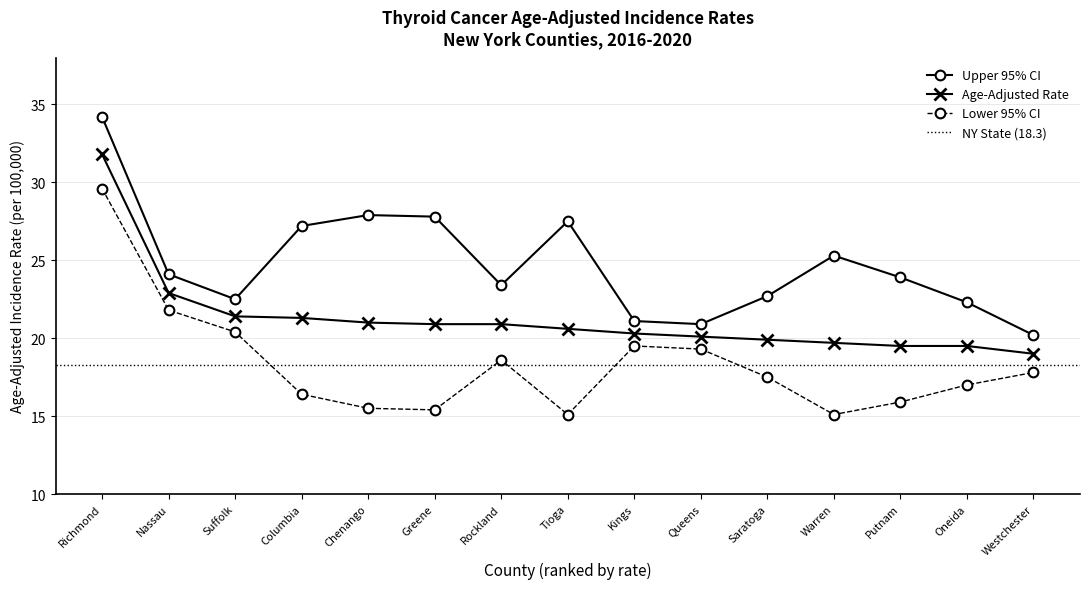

How many lines are shown in the chart?

3